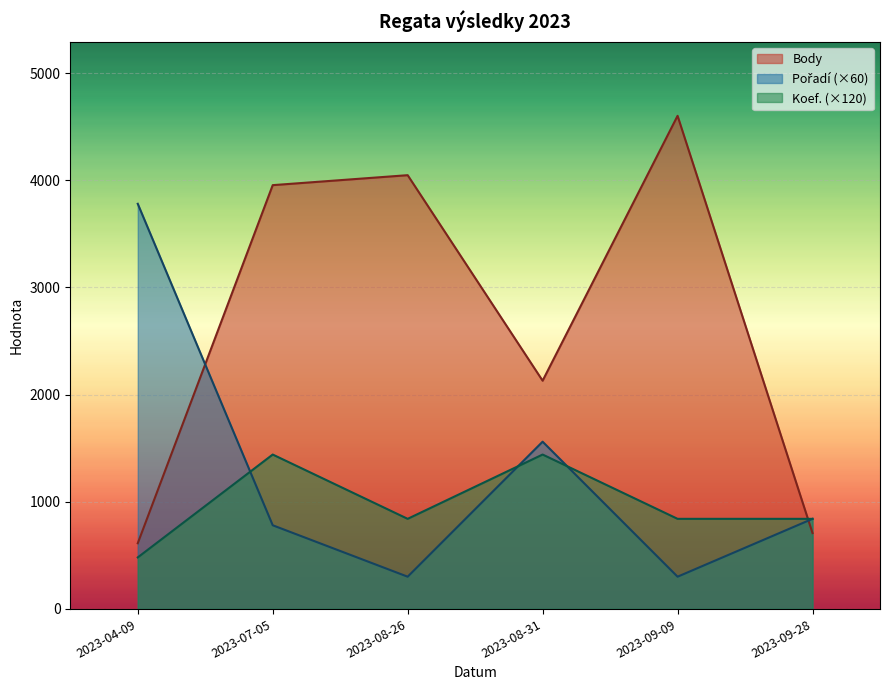

Reading left to right, extract all data points from this chart.

Body: 612	3954	4047	2129	4601	707
Pořadí: 3780	780	300	1560	300	840
Koef.: 480	1440	840	1440	840	840